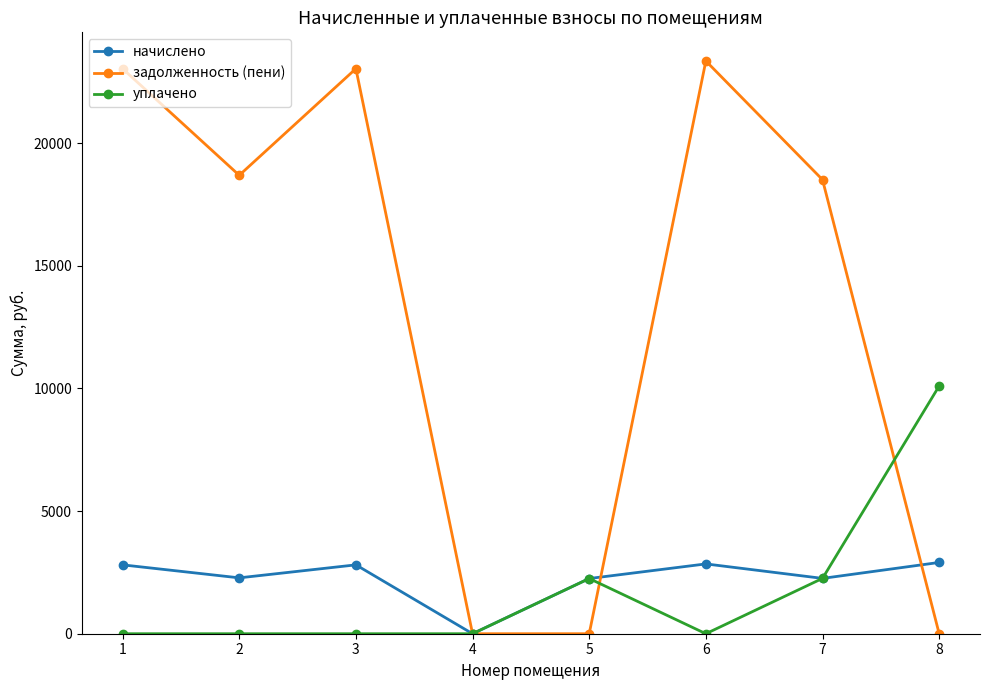

Is it true that задолженность (пени) equals 28103.8 at 7?

False